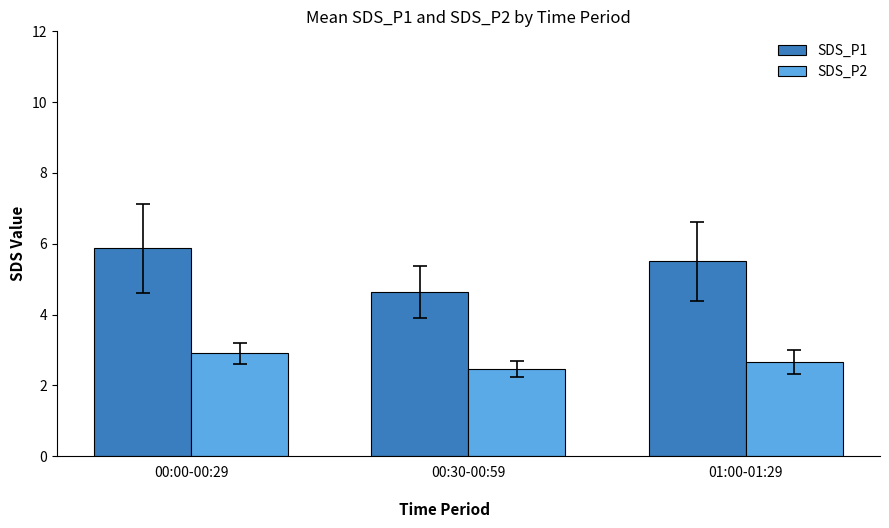

List the series in order of their peak value, lowest first.

SDS_P2, SDS_P1